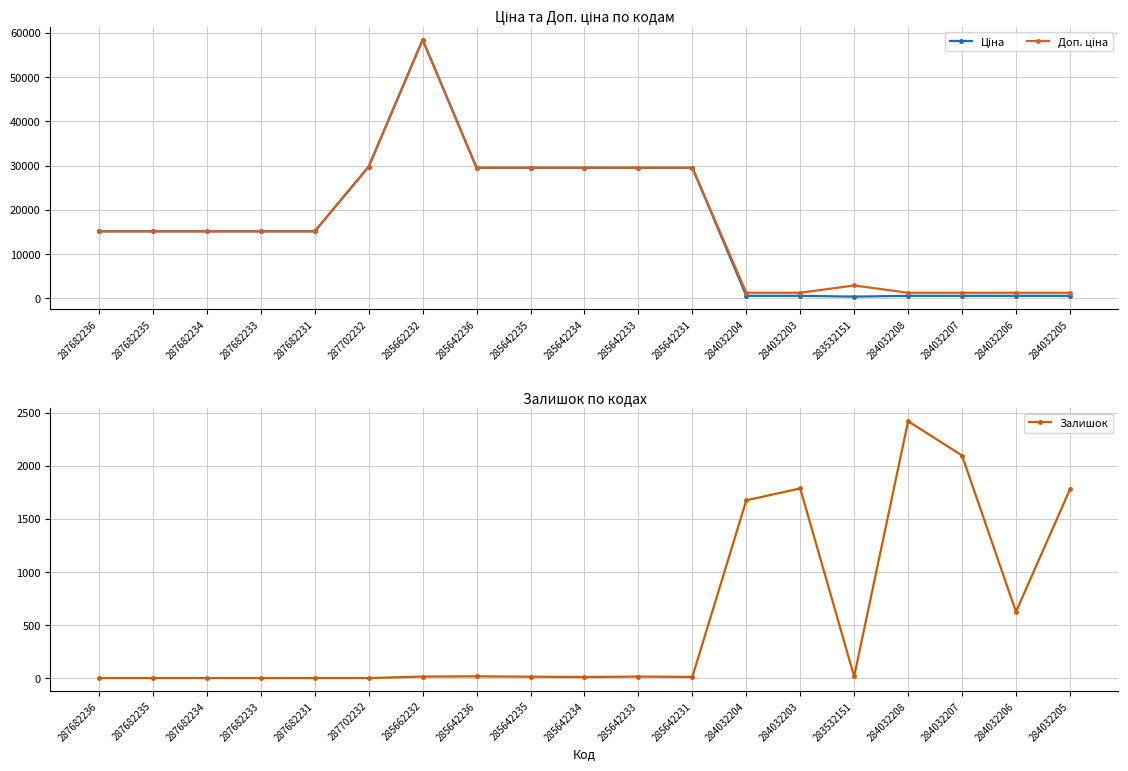

What are all the series names shown in the legend?

Ціна, Доп. ціна, Залишок